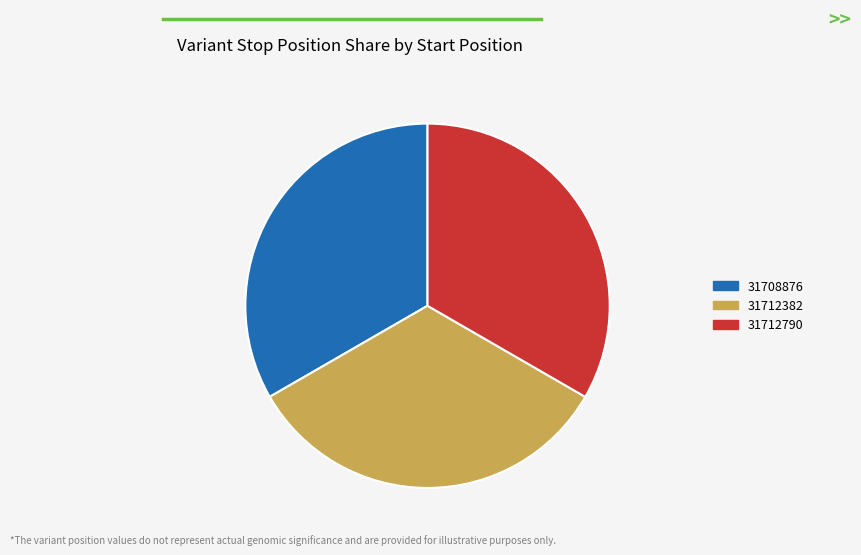

Does 31712790 account for over 50% of the chart?

No